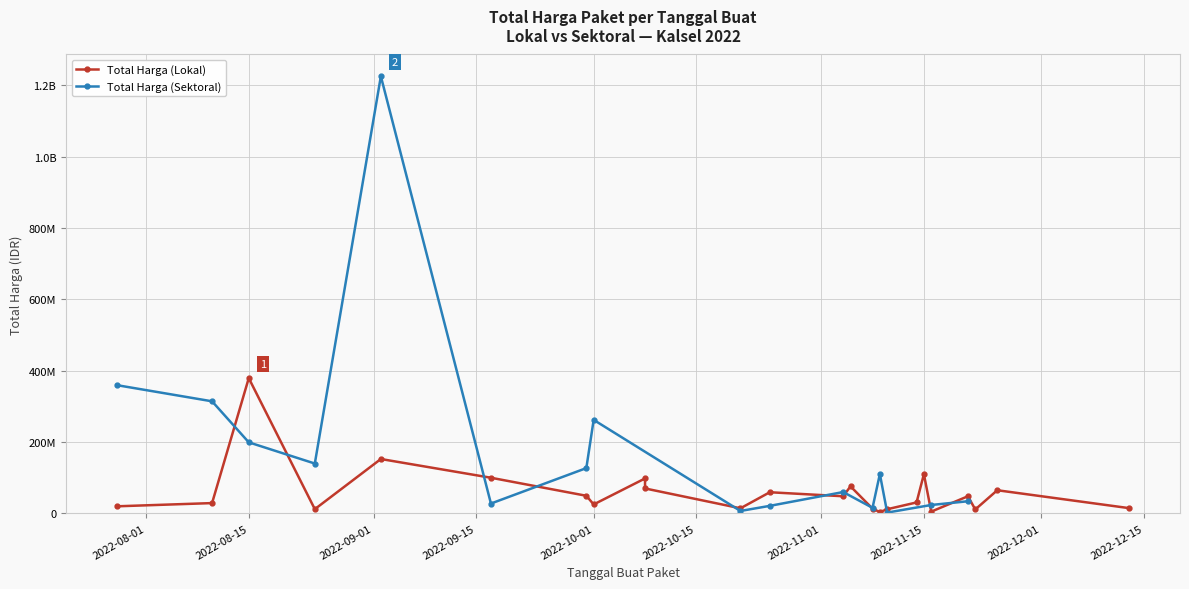

Between which two adjacent categories do Total Harga (Sektoral) and Total Harga (Lokal) first intersect?

2022-08-10 and 2022-08-15